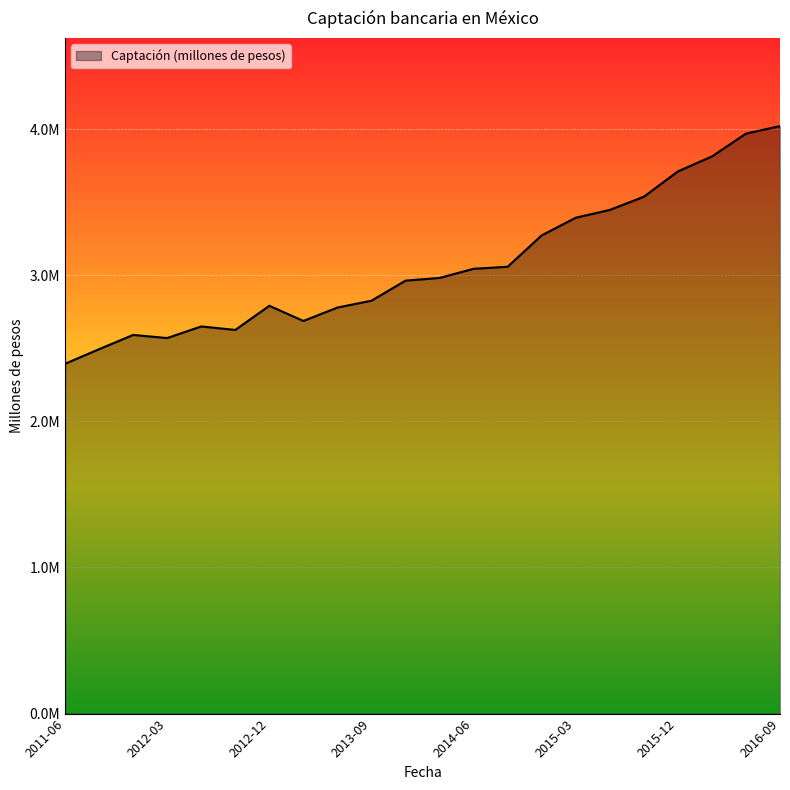

What is the value of the 15th point from the left?

3272856.5